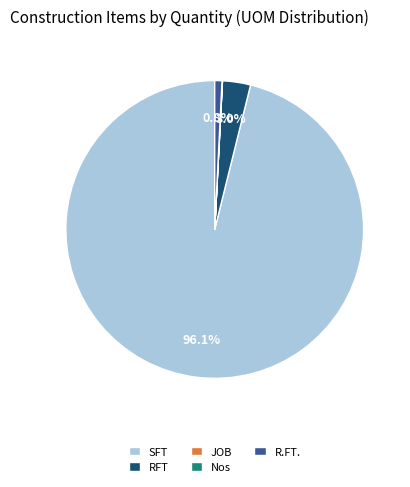

Which has a higher value, R.FT. or SFT?

SFT